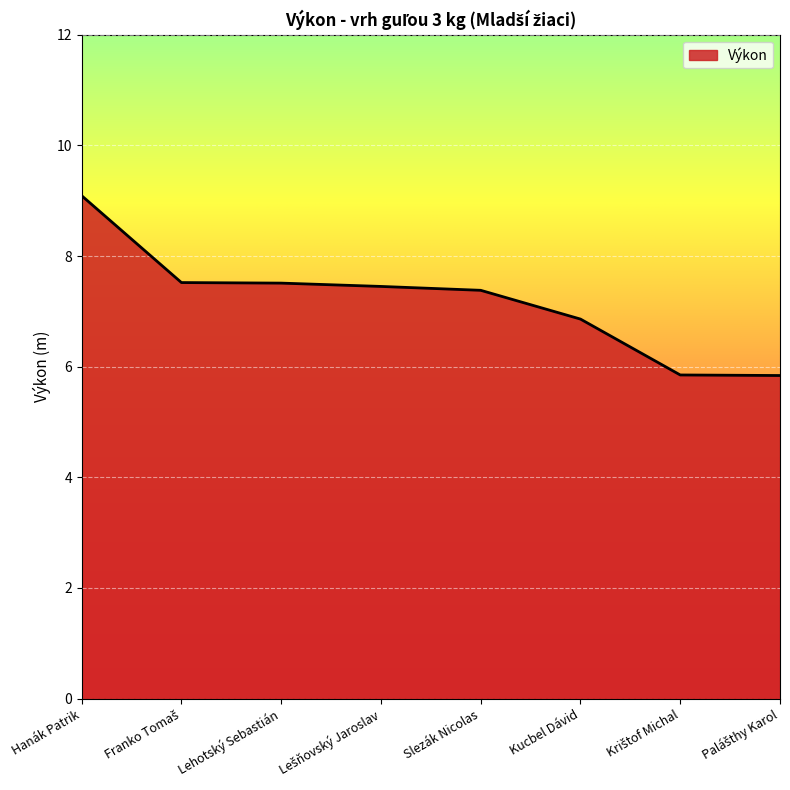

What is the sum of all values?

57.5